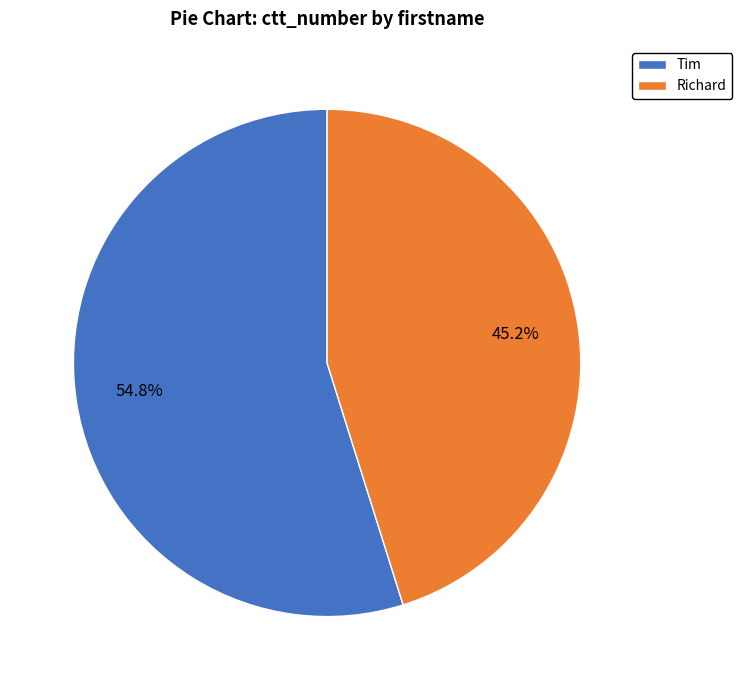

Is it true that Richard is 60% of the pie?

False